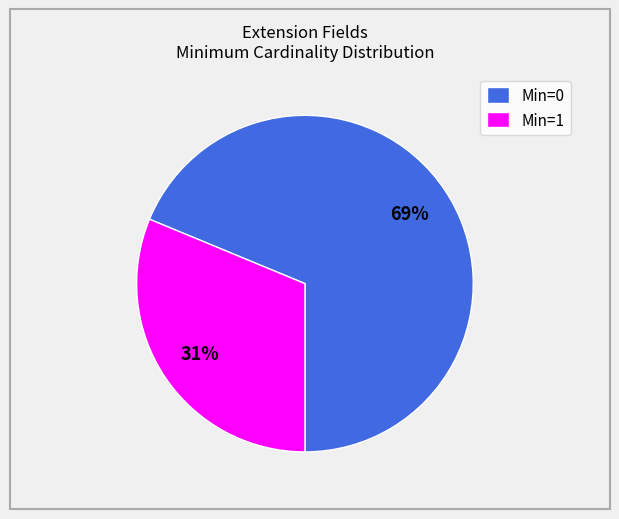

Which slice represents more than half of the pie?

Min=0